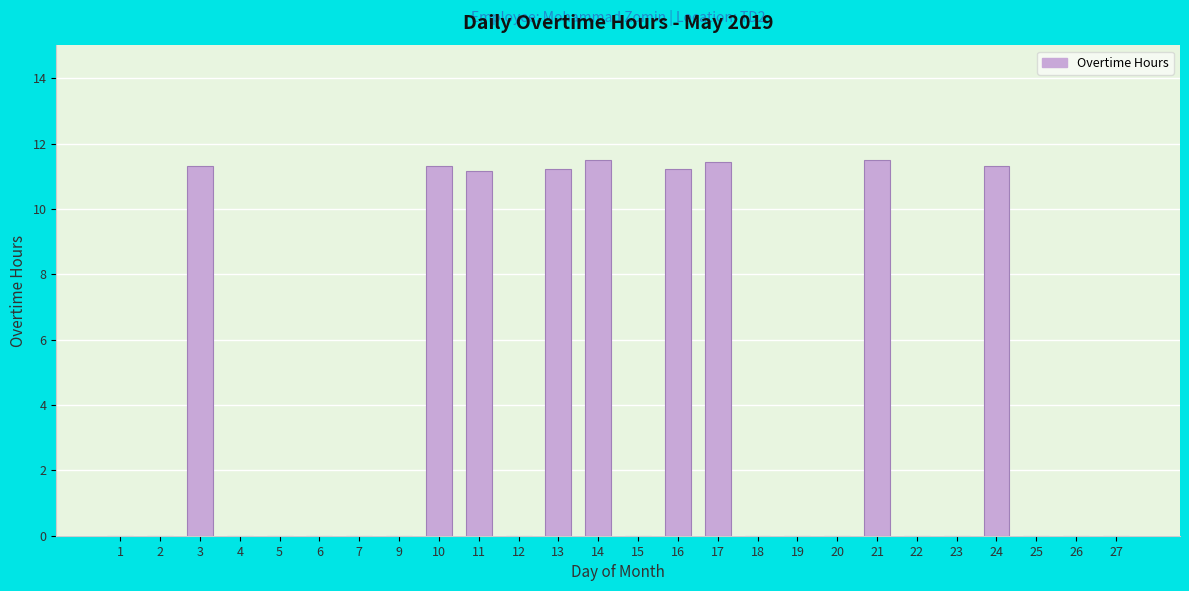

What is the change in value from 3 to 19?

-11.3